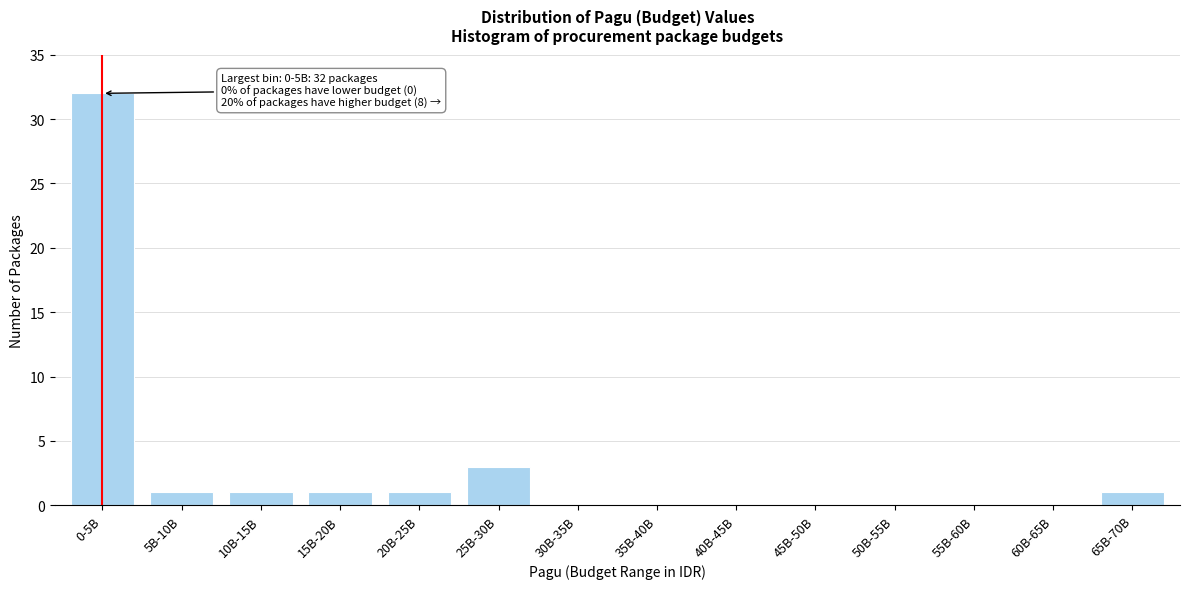

Reading left to right, list all the values displayed in this chart.

0-5B=32	5B-10B=1	10B-15B=1	15B-20B=1	20B-25B=1	25B-30B=3	30B-35B=0	35B-40B=0	40B-45B=0	45B-50B=0	50B-55B=0	55B-60B=0	60B-65B=0	65B-70B=1